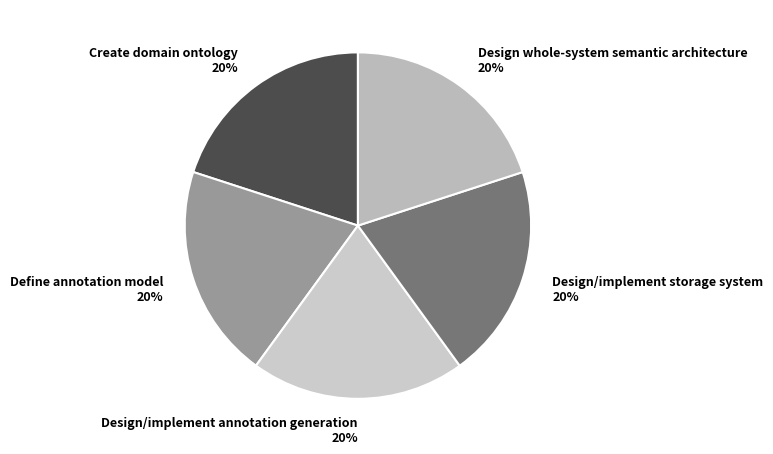

Does Design/implement annotation generation represent more than half of the total?

No